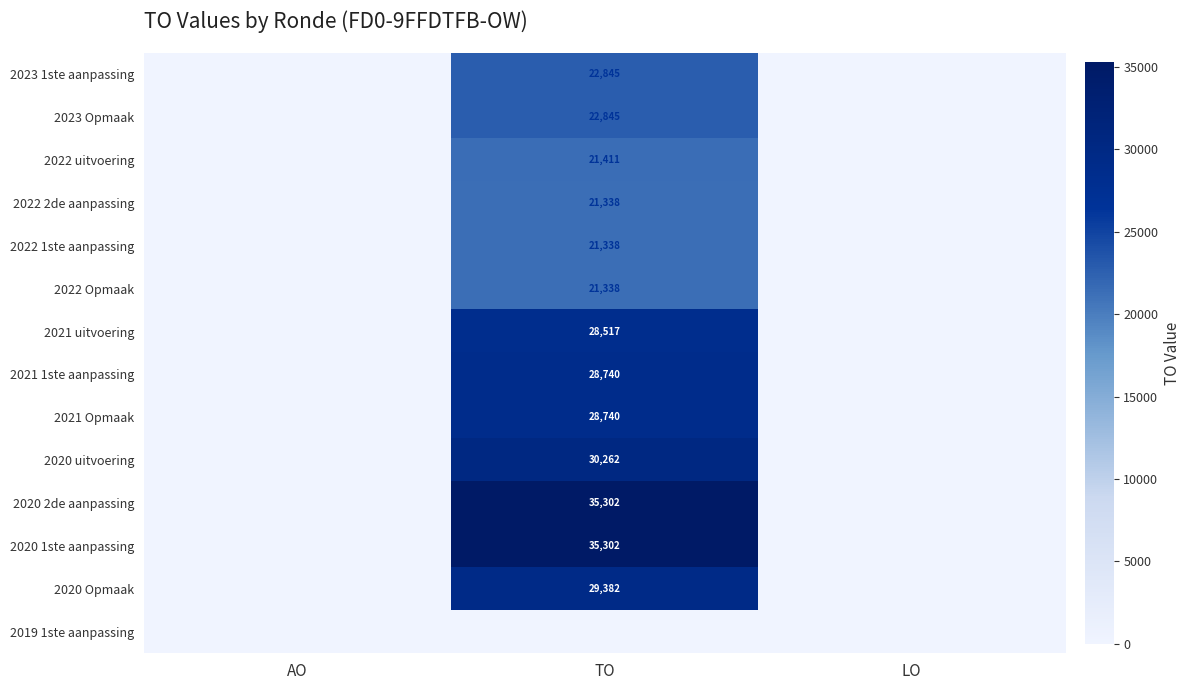

Between LO and TO, which is larger?

TO